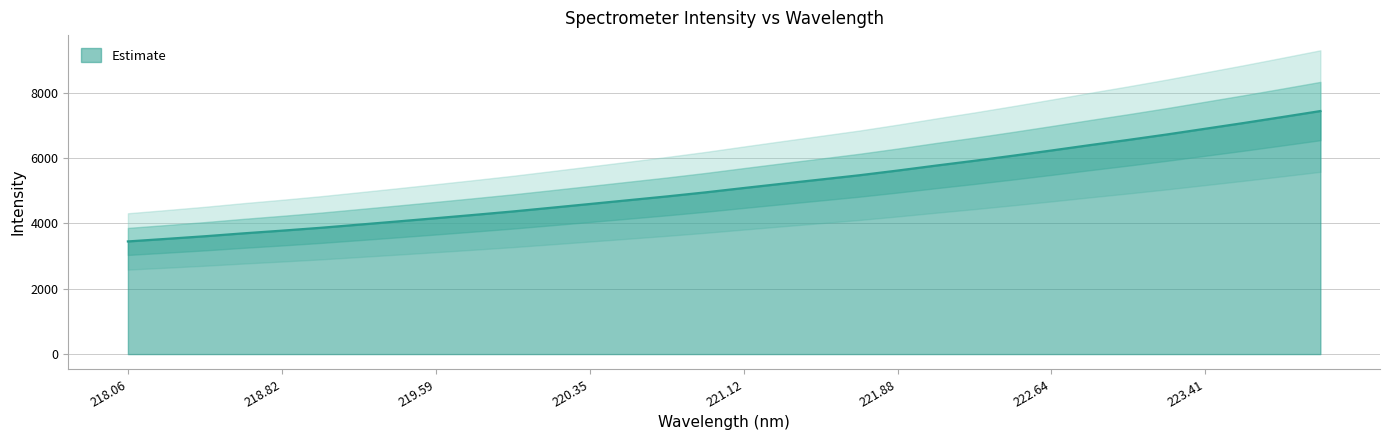

How many lines are shown in the chart?

1